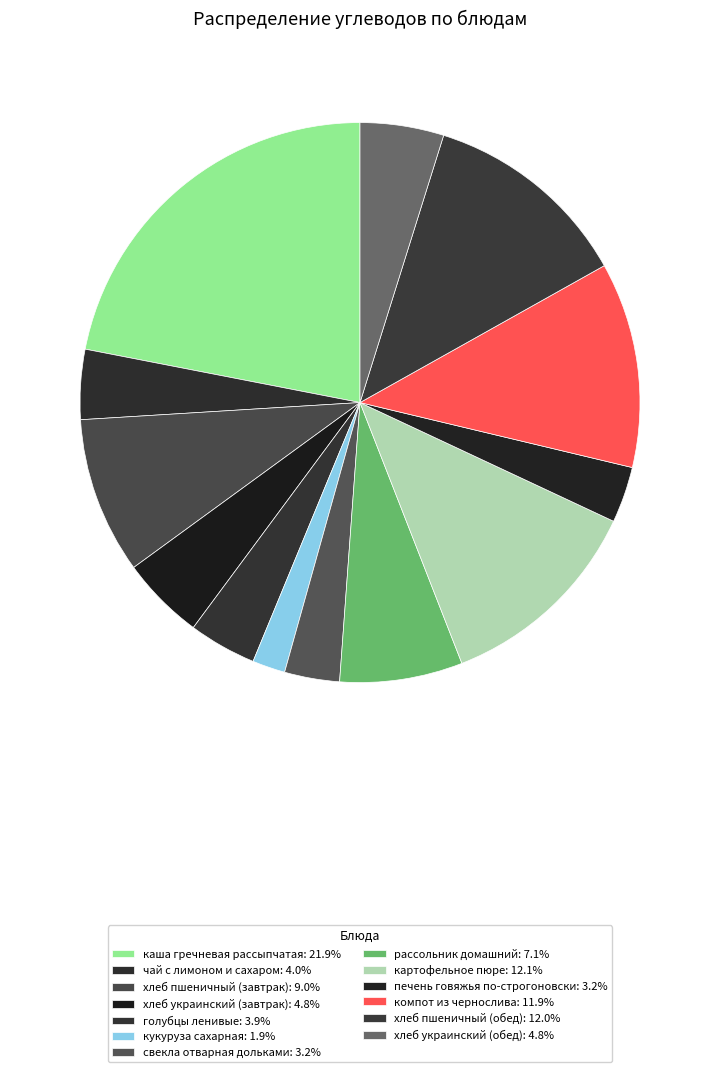

Approximately how many times larger is the value at чай с лимоном и сахаром compared to хлеб украинский (завтрак)?

0.8